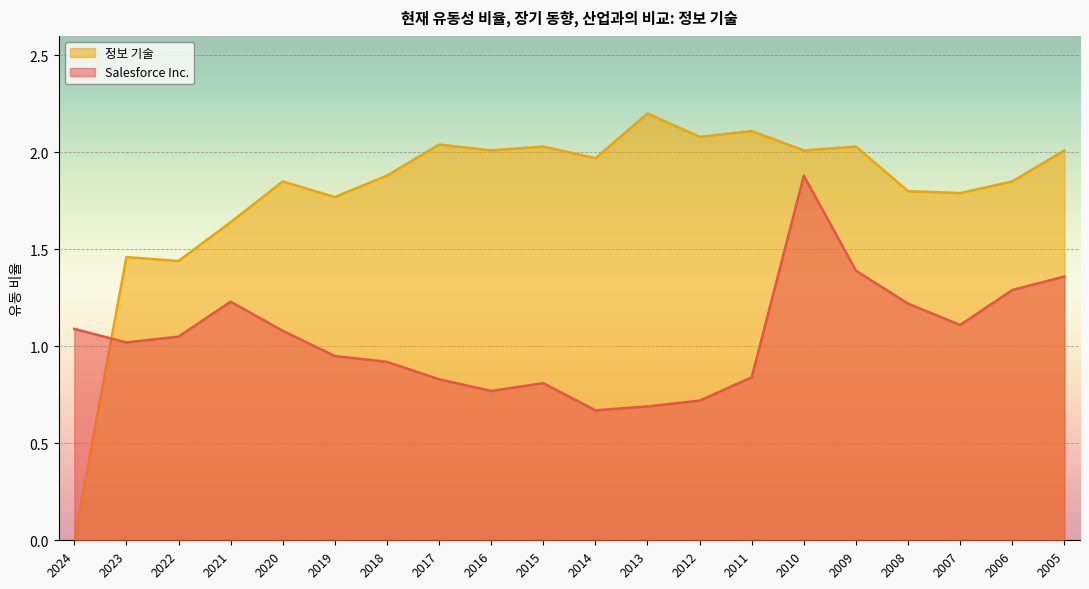

Between 2016 and 2005, which is larger?

2005